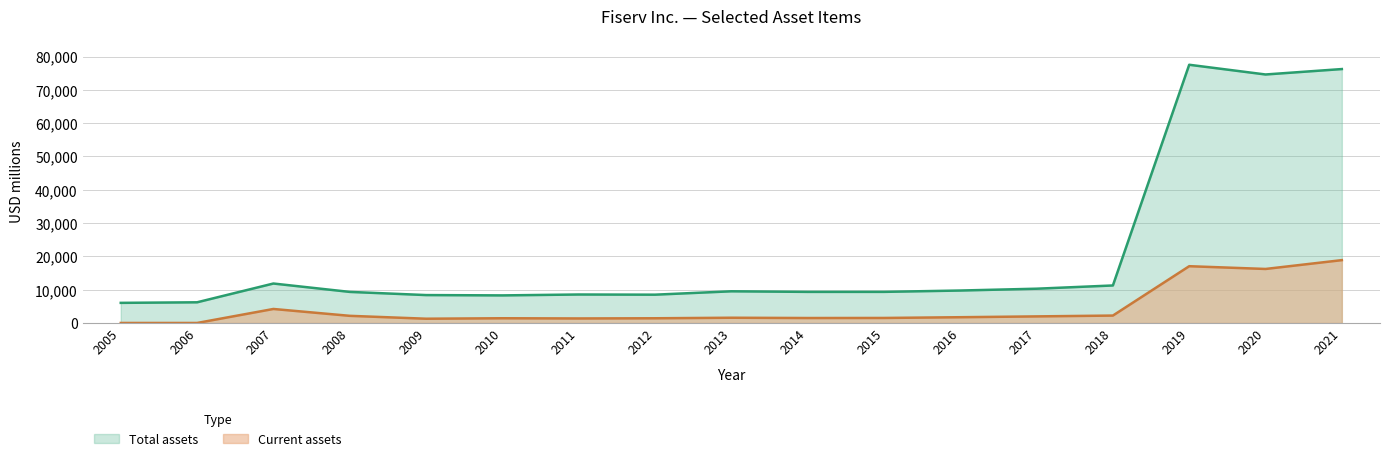

The value of Current assets at 2016 is 488. True or false?

False